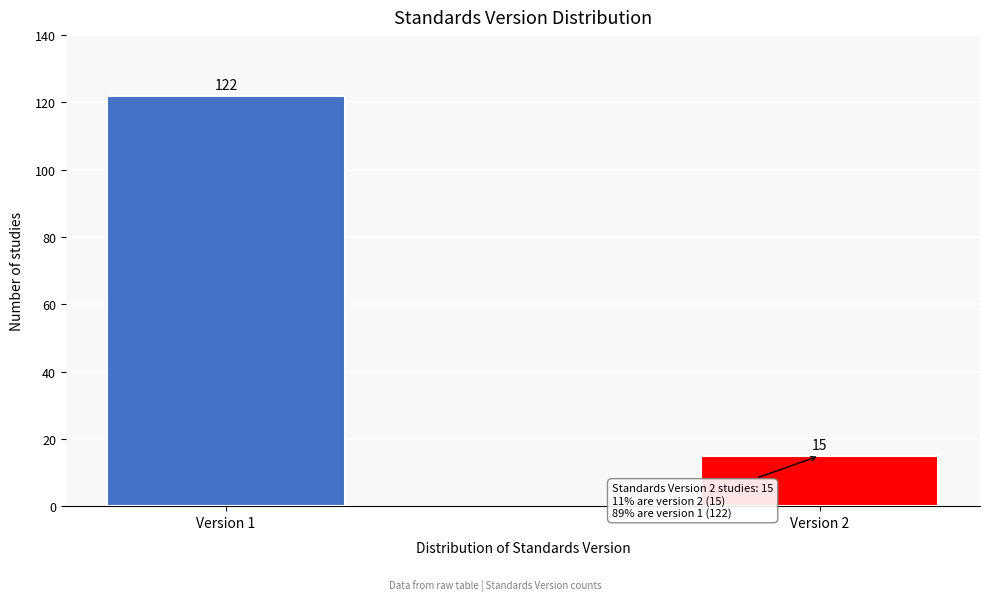

Reading left to right, transcribe all the data shown in this chart.

122	15